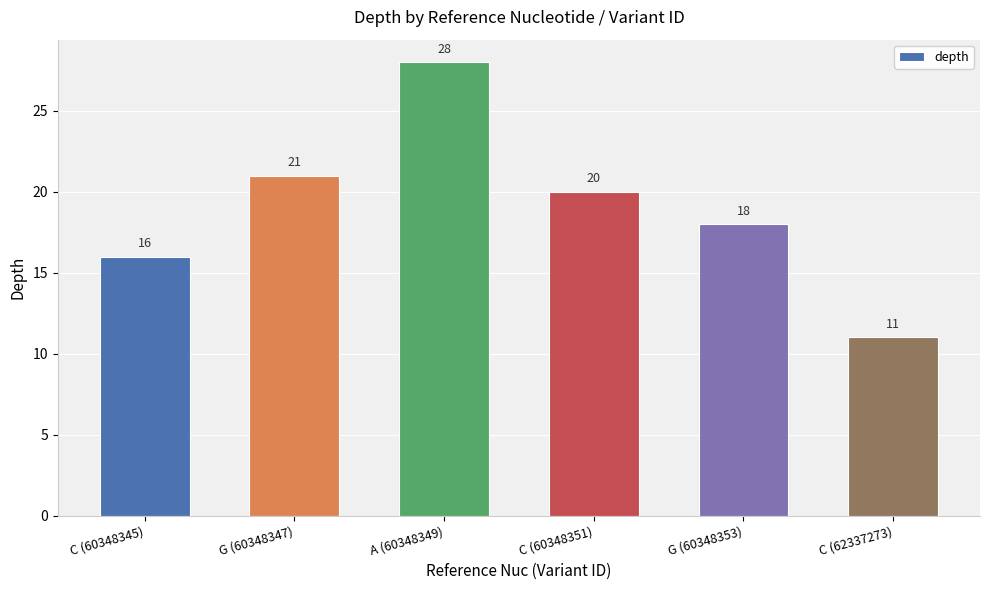

What is the maximum value shown in the chart?

28